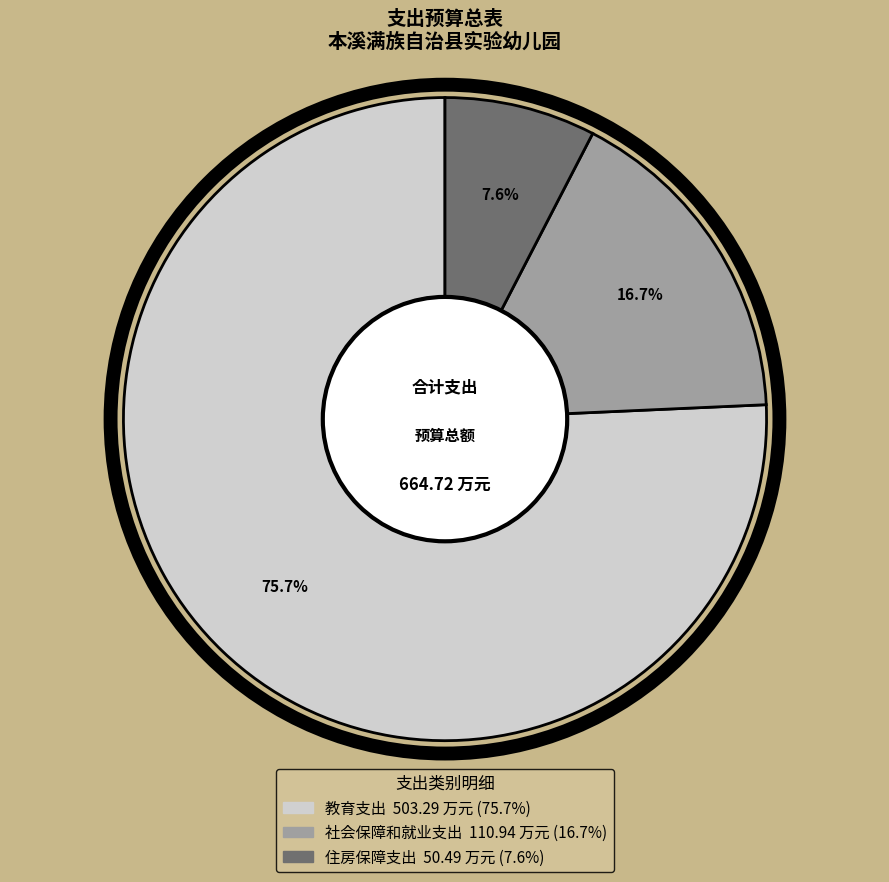

How many segments does this pie chart have?

3